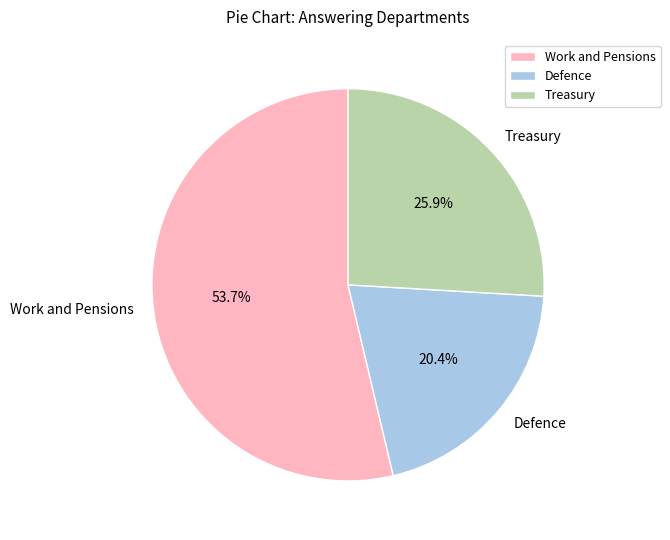

Approximately how many times larger is the value at Work and Pensions compared to Treasury?

2.1